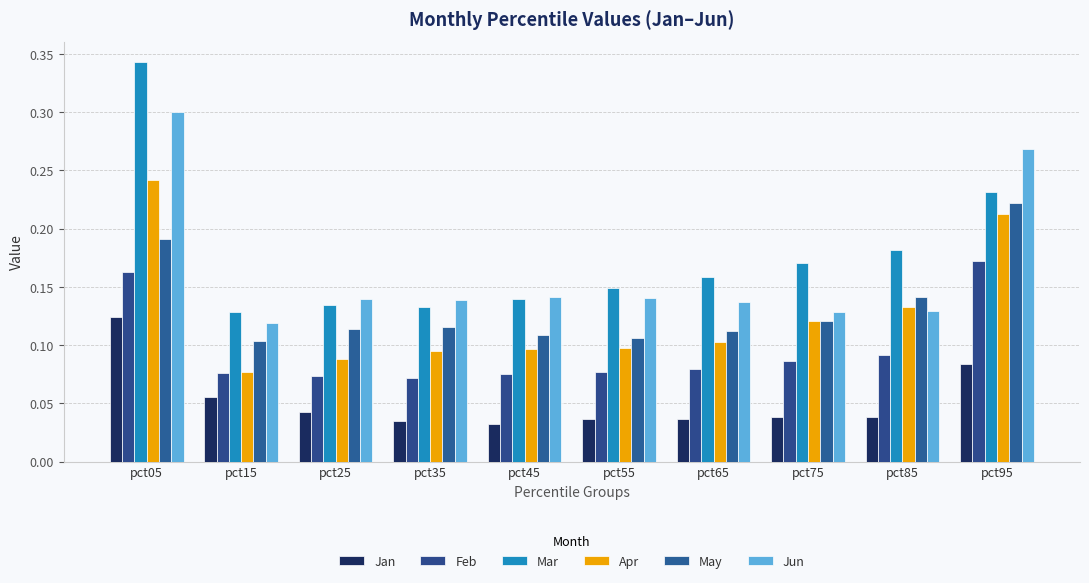

How many Jan values are between 0 and 1?

10